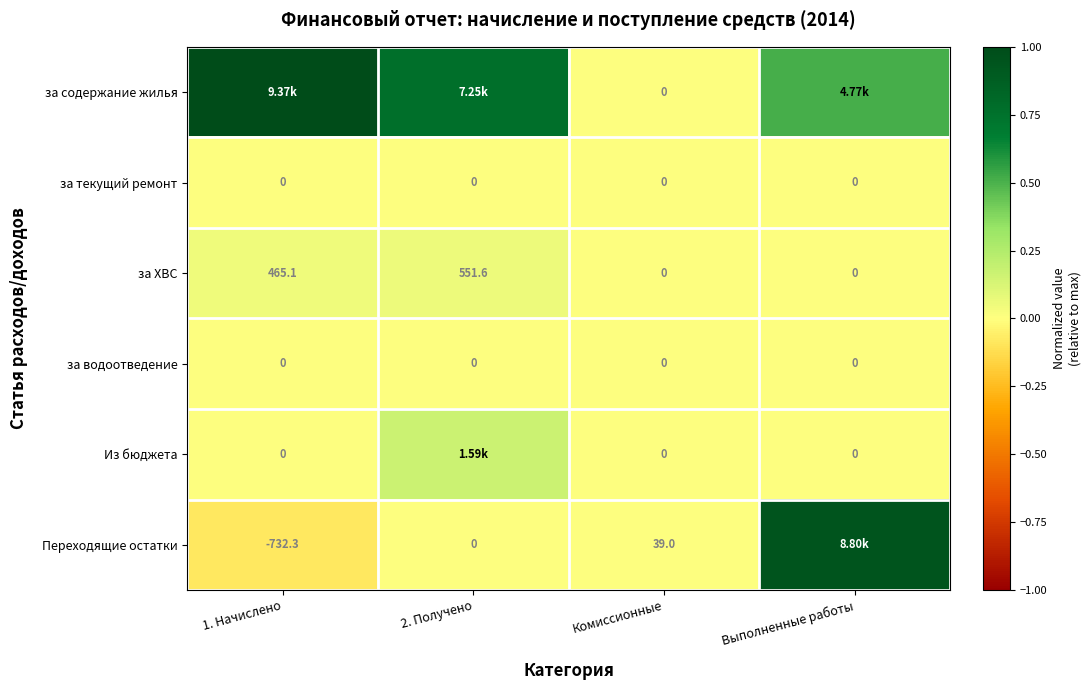

At Выполненные работы, list the series in order from largest to smallest.

Переходящие остатки, за содержание жилья, за текущий ремонт, за ХВС, за водоотведение, Из бюджета